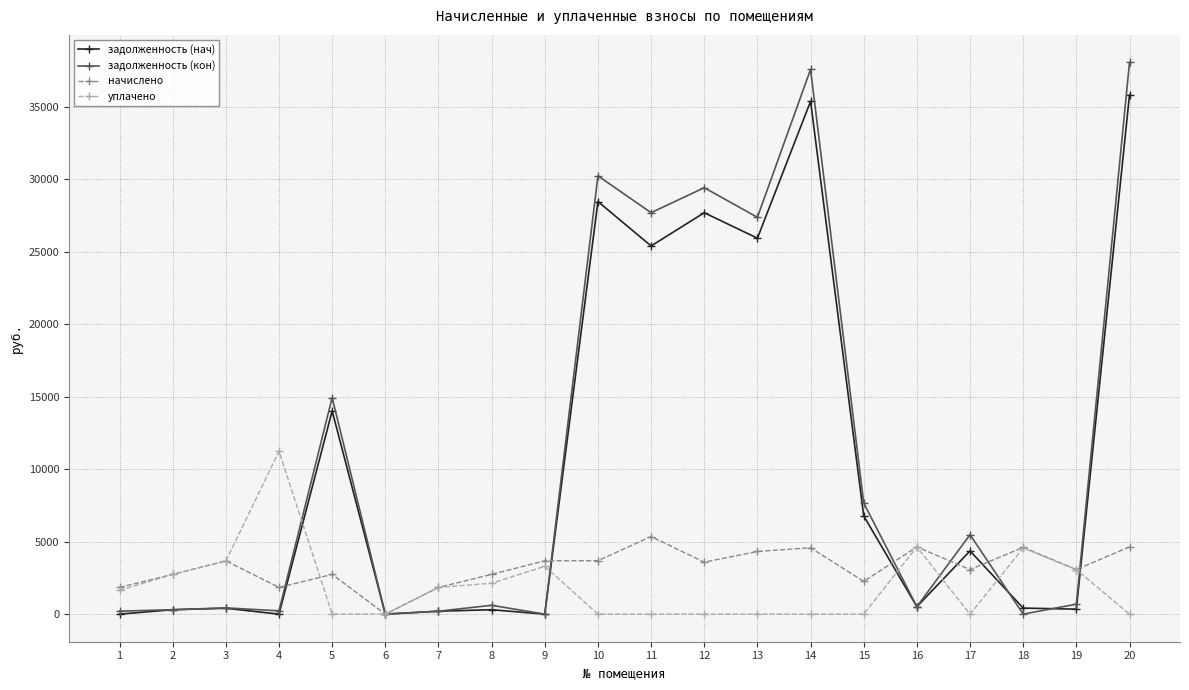

What is the greatest value displayed?

38059.1